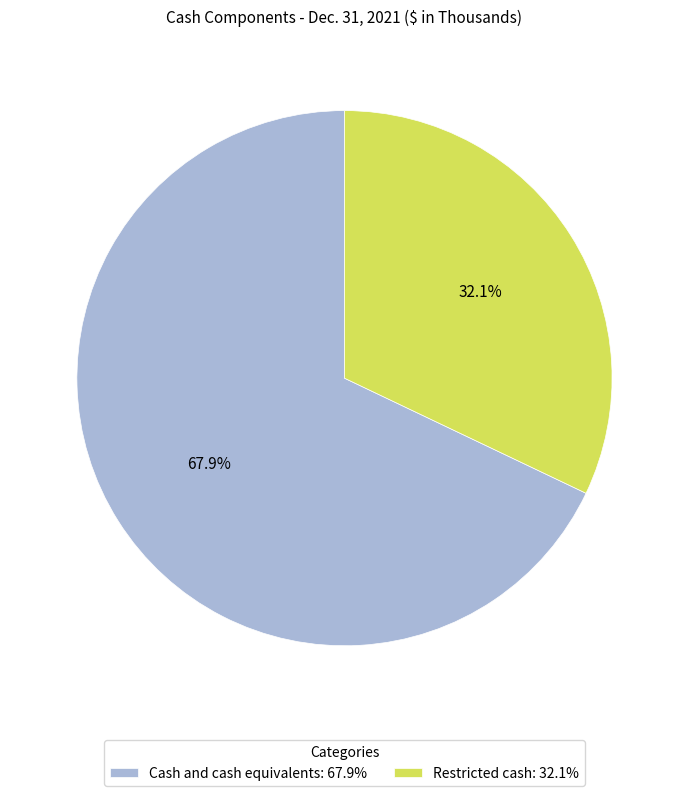

Approximately how many times larger is the value at Restricted cash compared to Cash and cash equivalents?

0.5